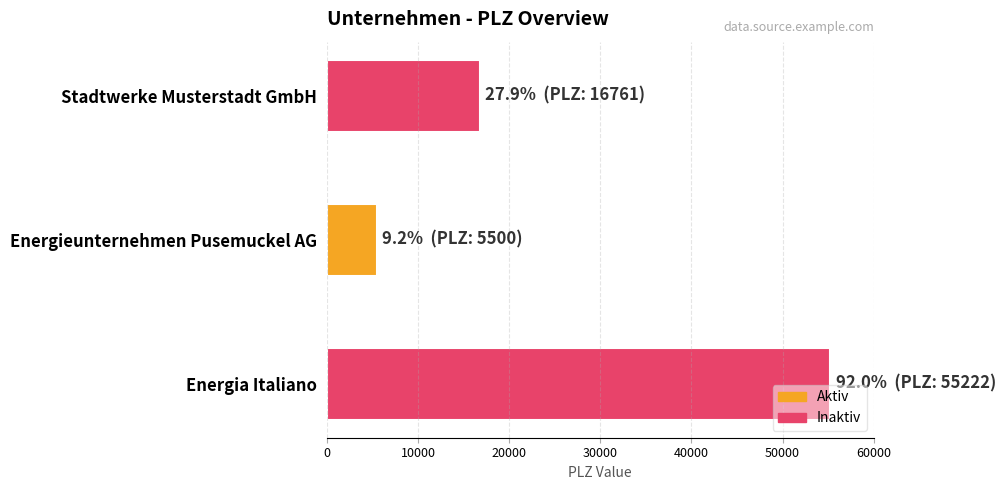

What is the label of the 2nd bar from the bottom?

Energieunternehmen Pusemuckel AG